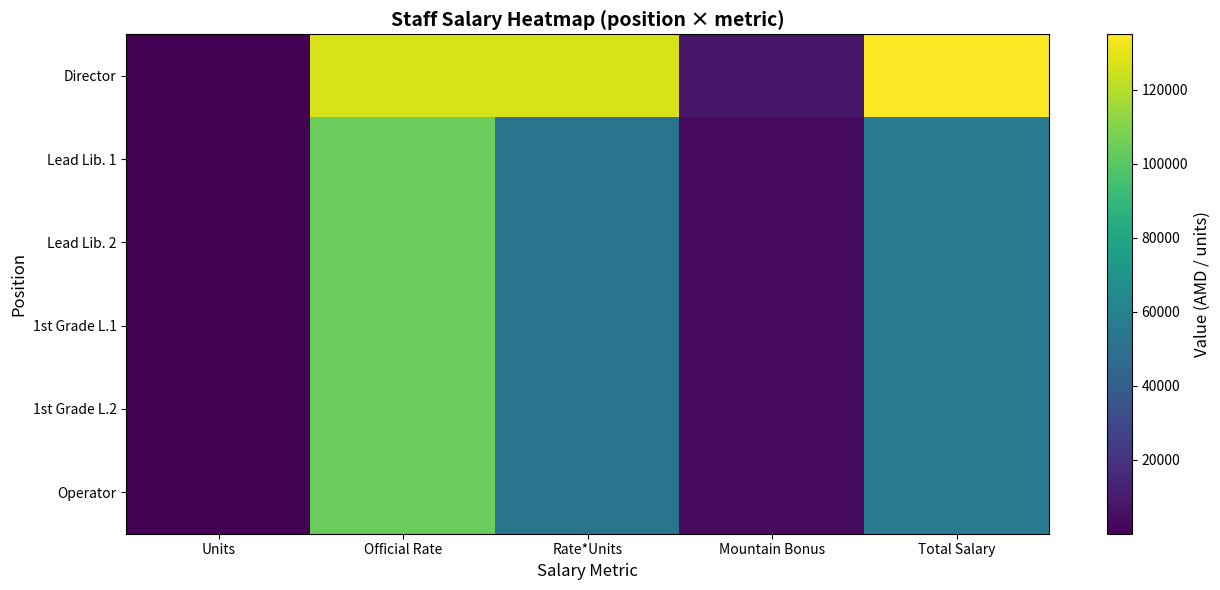

Reading right to left, what are all the values shown in this chart?

Director: Total Salary=135000.0	Mountain Bonus=8000.0	Rate*Units=127000.0	Official Rate=127000.0	Units=1.0
Lead Lib. 1: Total Salary=56000.0	Mountain Bonus=4000.0	Rate*Units=52000.0	Official Rate=104000.0	Units=0.5
Lead Lib. 2: Total Salary=56000.0	Mountain Bonus=4000.0	Rate*Units=52000.0	Official Rate=104000.0	Units=0.5
1st Grade L.1: Total Salary=56000.0	Mountain Bonus=4000.0	Rate*Units=52000.0	Official Rate=104000.0	Units=0.5
1st Grade L.2: Total Salary=56000.0	Mountain Bonus=4000.0	Rate*Units=52000.0	Official Rate=104000.0	Units=0.5
Operator: Total Salary=56000.0	Mountain Bonus=4000.0	Rate*Units=52000.0	Official Rate=104000.0	Units=0.5